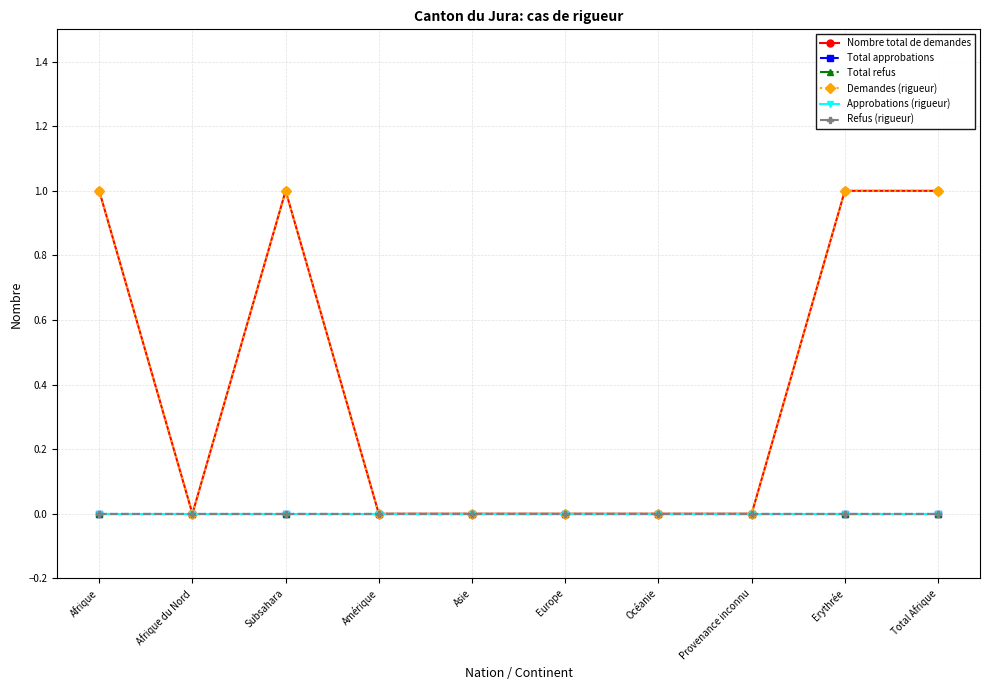

Reading right to left, what are all the values shown in this chart?

Nombre total de demandes: 1	1	0	0	0	0	0	1	0	1
Total approbations: 0	0	0	0	0	0	0	0	0	0
Total refus: 0	0	0	0	0	0	0	0	0	0
Demandes (rigueur): 1	1	0	0	0	0	0	1	0	1
Approbations (rigueur): 0	0	0	0	0	0	0	0	0	0
Refus (rigueur): 0	0	0	0	0	0	0	0	0	0